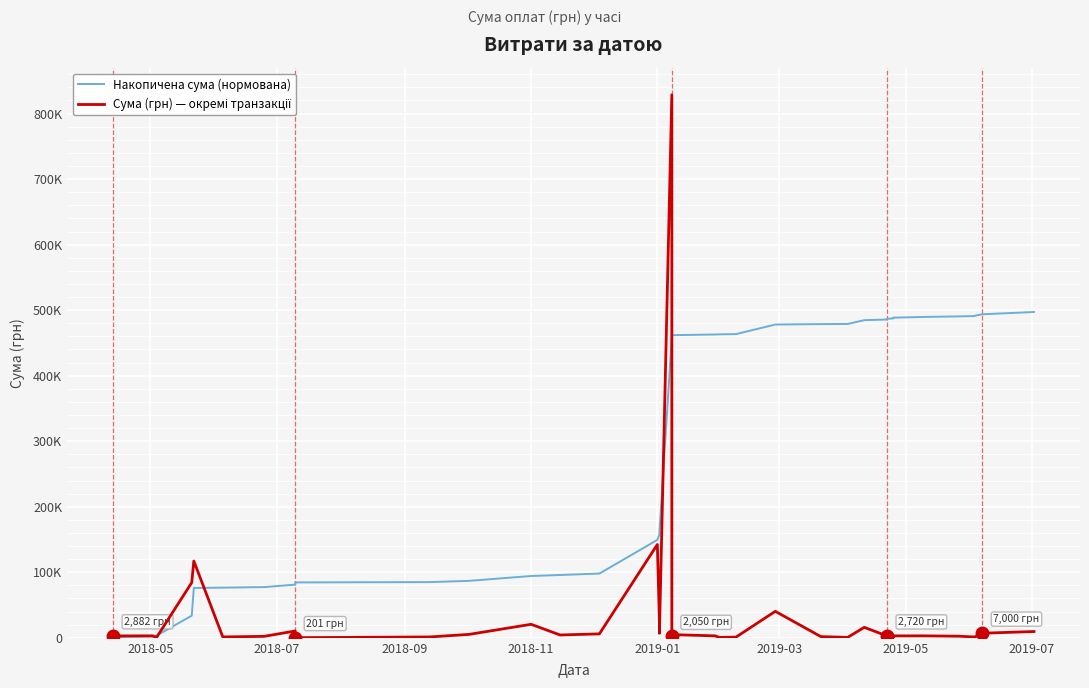

How many series are shown in this chart?

2